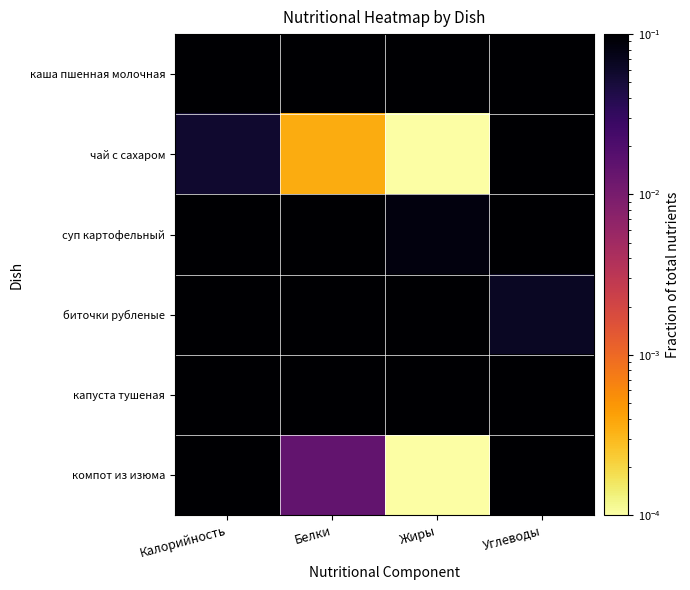

At how many categories does at least one series exceed 0?

4